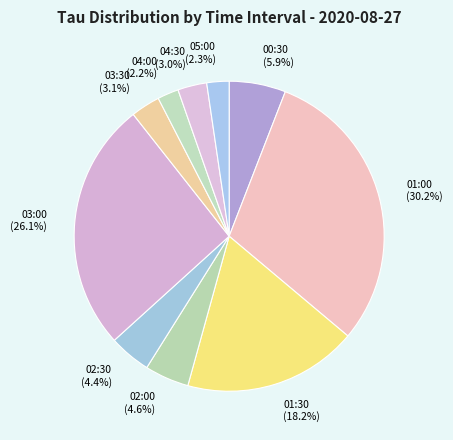

What percentage is NOT represented by 03:30?

96.9%